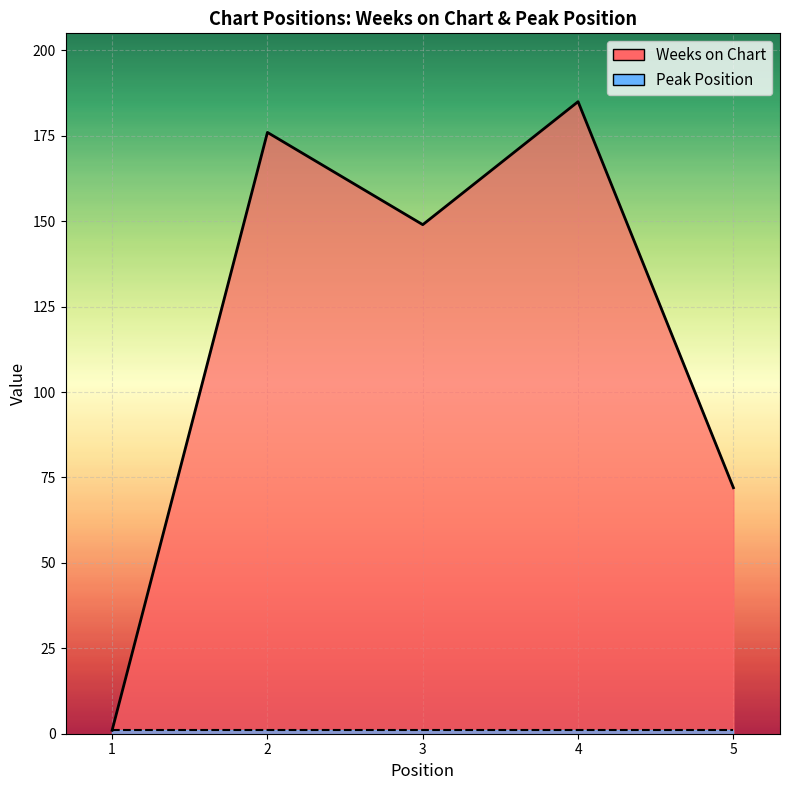

How many values are below 149?

2